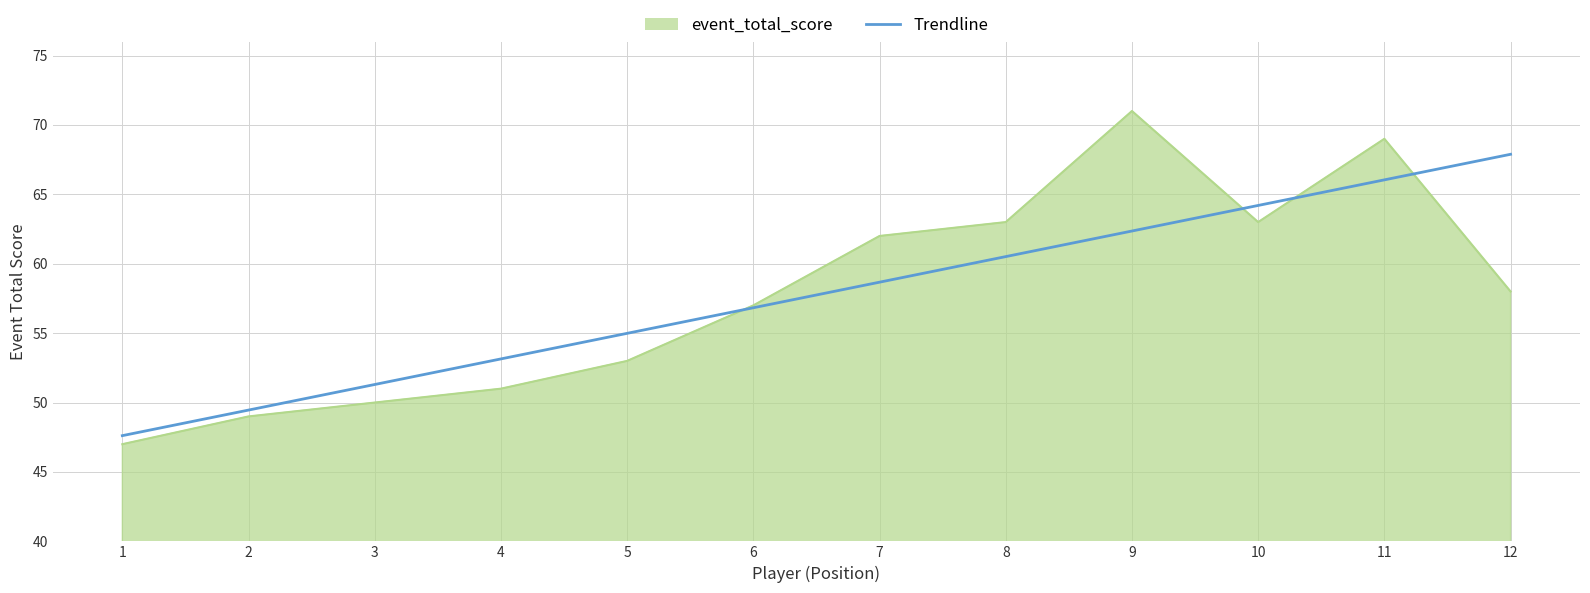

Count the number of data series in this chart.

2